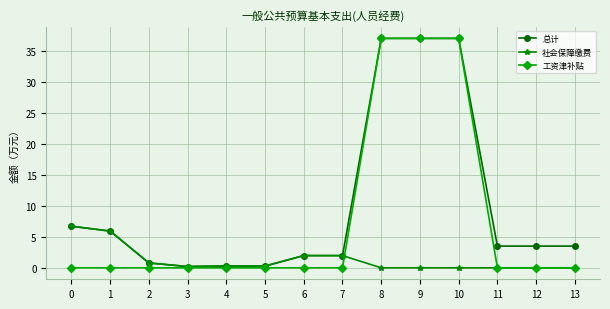

True or false: 工资津补贴 has a value of 0.0 at 1.

True